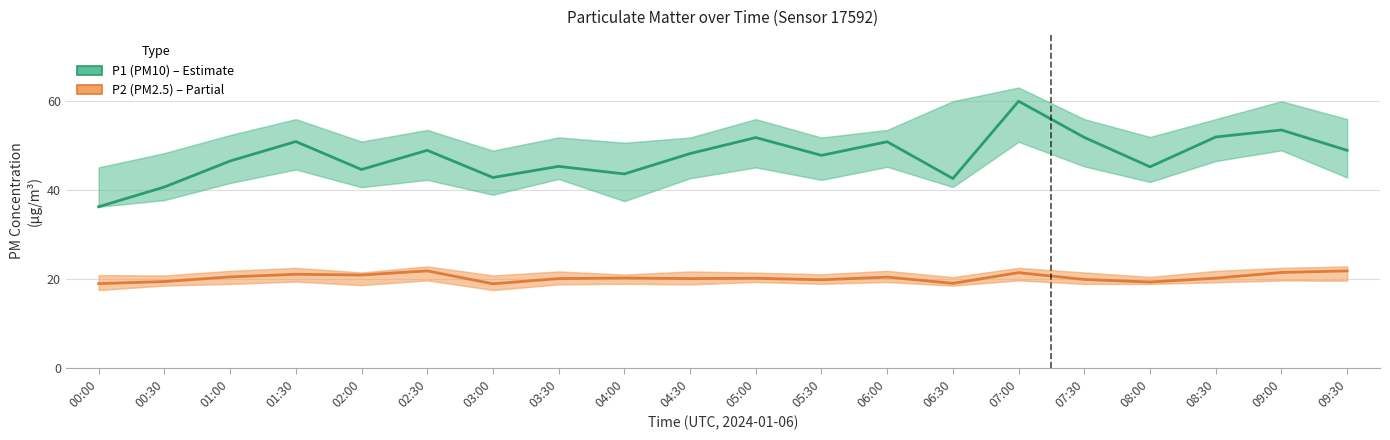

Rank the series by their average value, from lowest to highest.

P2 (PM2.5), P1 (PM10)